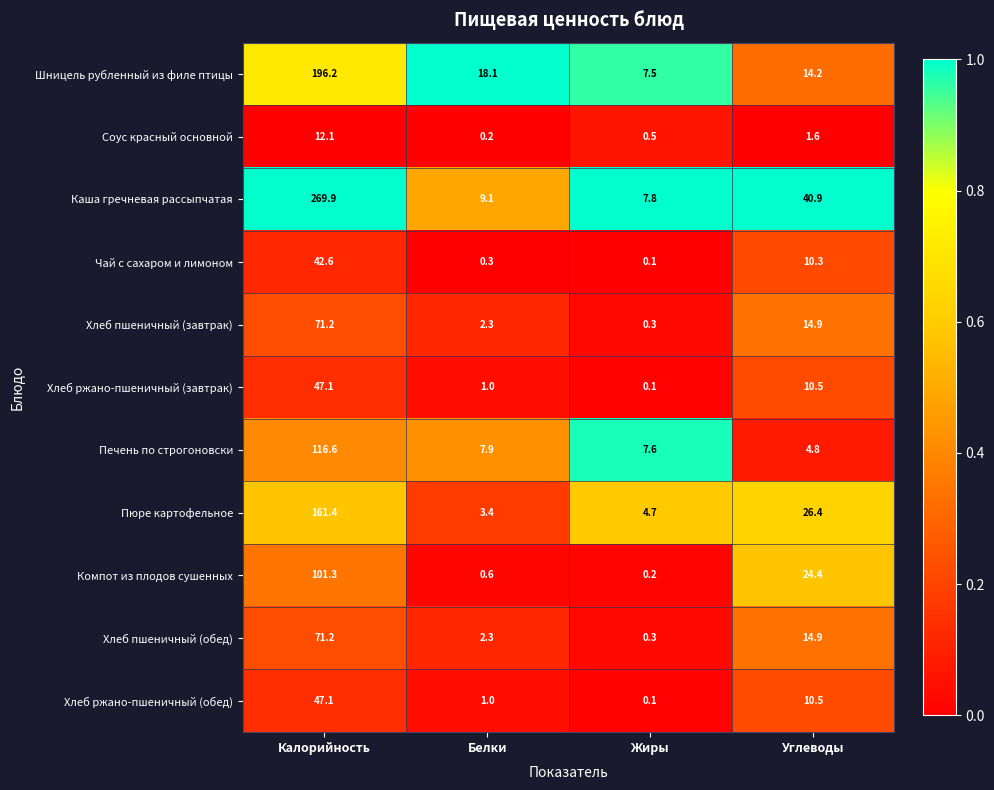

What is the difference between the highest and lowest values at Калорийность?

257.8